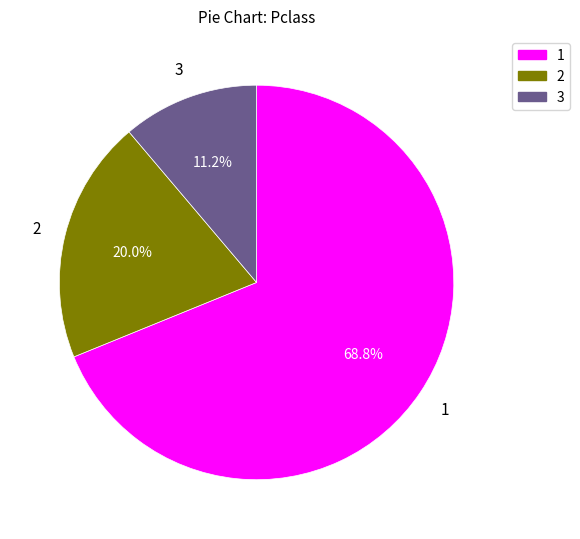

How many segments does this pie chart have?

3